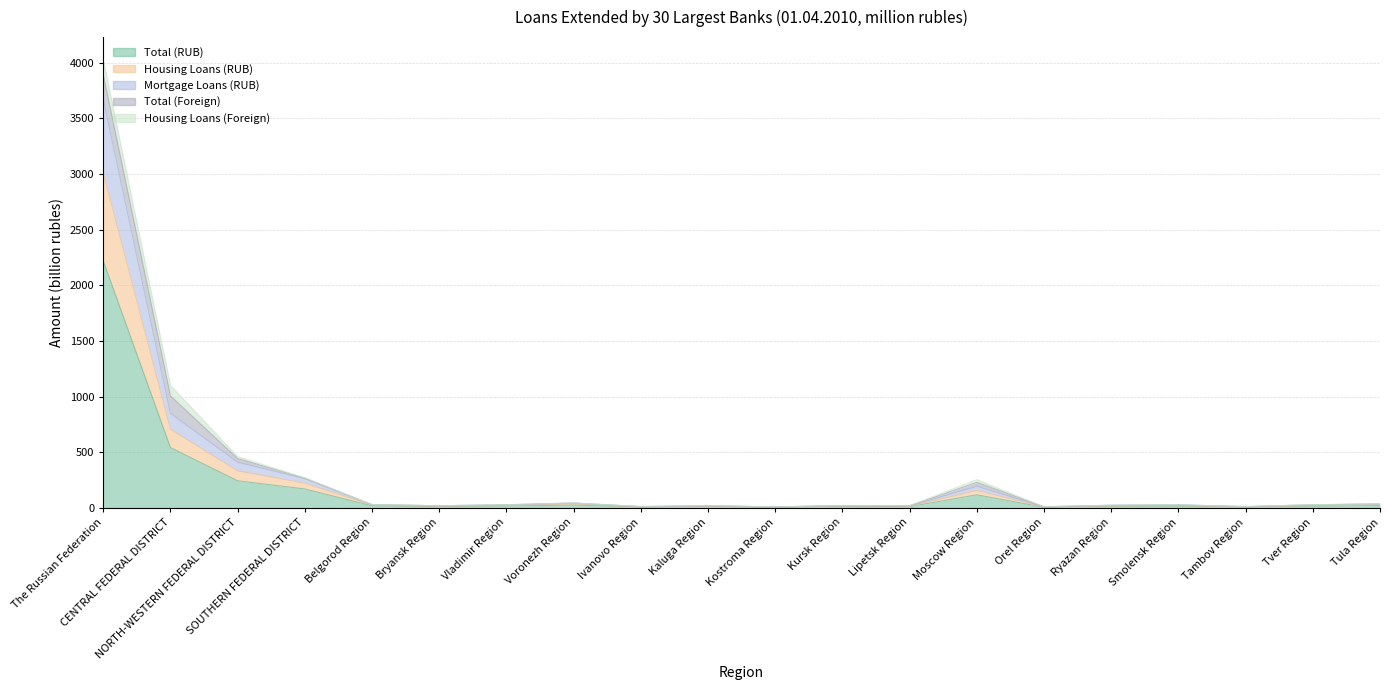

Is the value of Housing Loans (RUB) at Bryansk Region greater than the value of Total (RUB) at SOUTHERN FEDERAL DISTRICT?

No